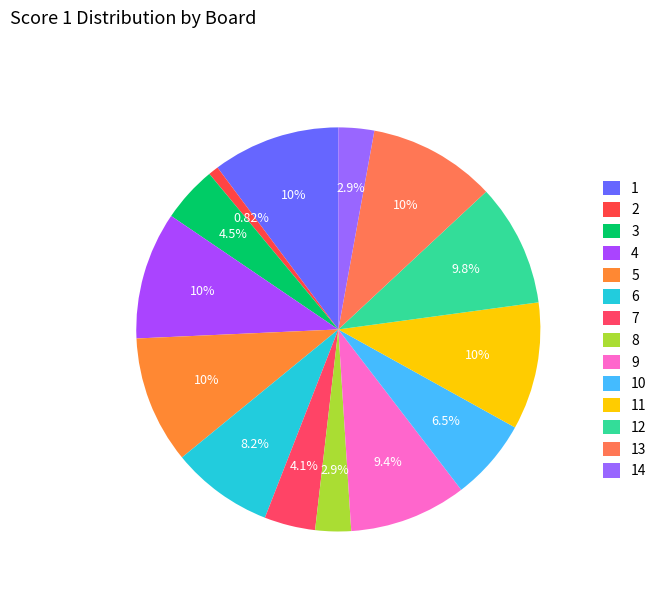

How many slices are in this pie chart?

14